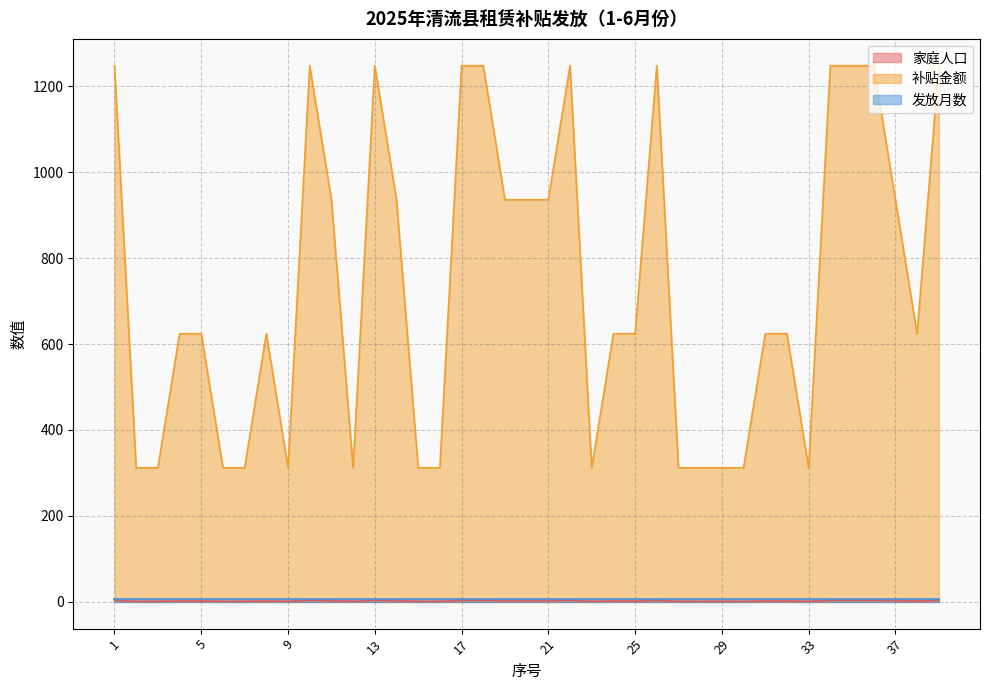

Where does the 家庭人口 series first go above 2?

1